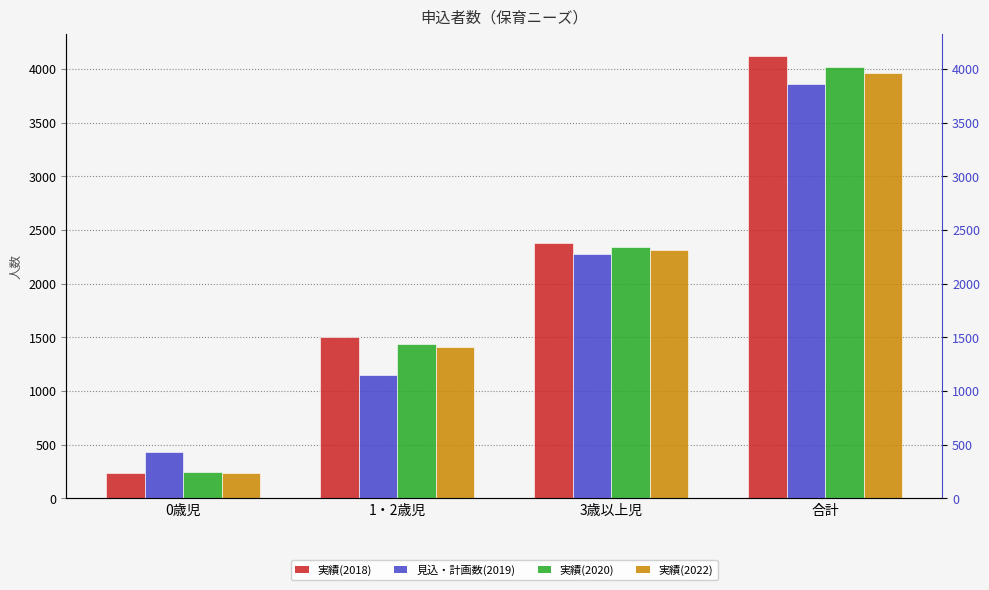

Which label corresponds to the smallest value in the chart?

0歳児